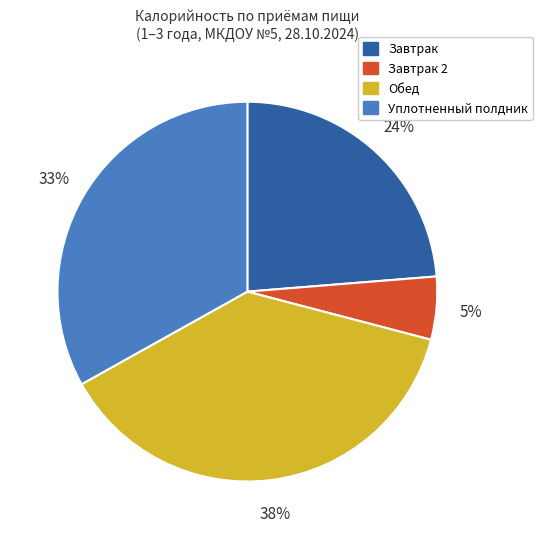

Count the number of slices in the pie.

4